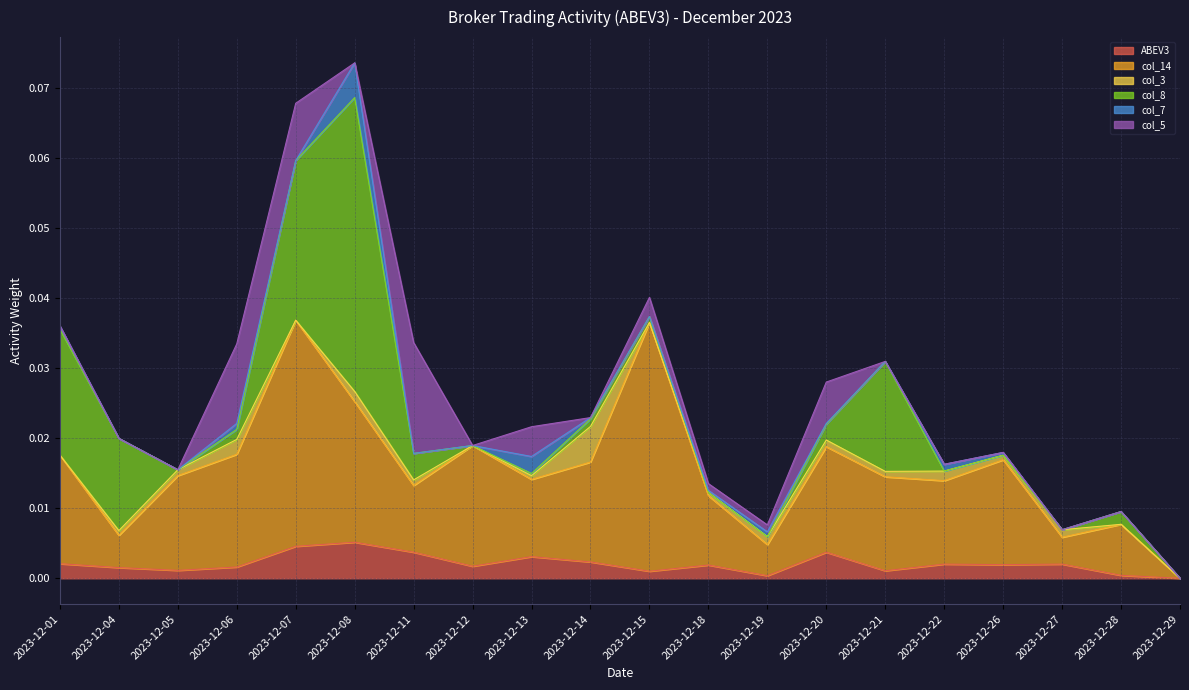

Reading right to left, what are all the values shown in this chart?

ABEV3: 0.0	0.0	0.0	0.0	0.0	0.0	0.0	0.0	0.0	0.0	0.0	0.0	0.0	0.0	0.0	0.0	0.0	0.0	0.0	0.0
col_14: 0.0	0.0	0.0	0.0	0.0	0.0	0.0	0.0	0.0	0.0	0.0	0.0	0.0	0.0	0.0	0.0	0.0	0.0	0.0	0.0
col_3: 0.0	0.0	0.0	0.0	0.0	0.0	0.0	0.0	0.0	0.0	0.0	0.0	0.0	0.0	0.0	0.0	0.0	0.0	0.0	0.0
col_8: 0.0	0.0	0.0	0.0	0.0	0.0	0.0	0.0	0.0	0.0	0.0	0.0	0.0	0.0	0.0	0.0	0.0	0.0	0.0	0.0
col_7: 0.0	0.0	0.0	0.0	0.0	0.0	0.0	0.0	0.0	0.0	0.0	0.0	0.0	0.0	0.0	0.0	0.0	0.0	0.0	0.0
col_5: 0.0	0.0	0.0	0.0	0.0	0.0	0.0	0.0	0.0	0.0	0.0	0.0	0.0	0.0	0.0	0.0	0.0	0.0	0.0	0.0